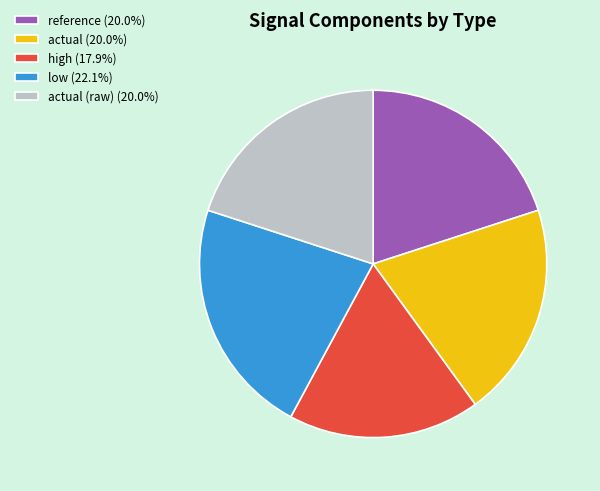

Does actual (20.0%) represent more than half of the total?

No